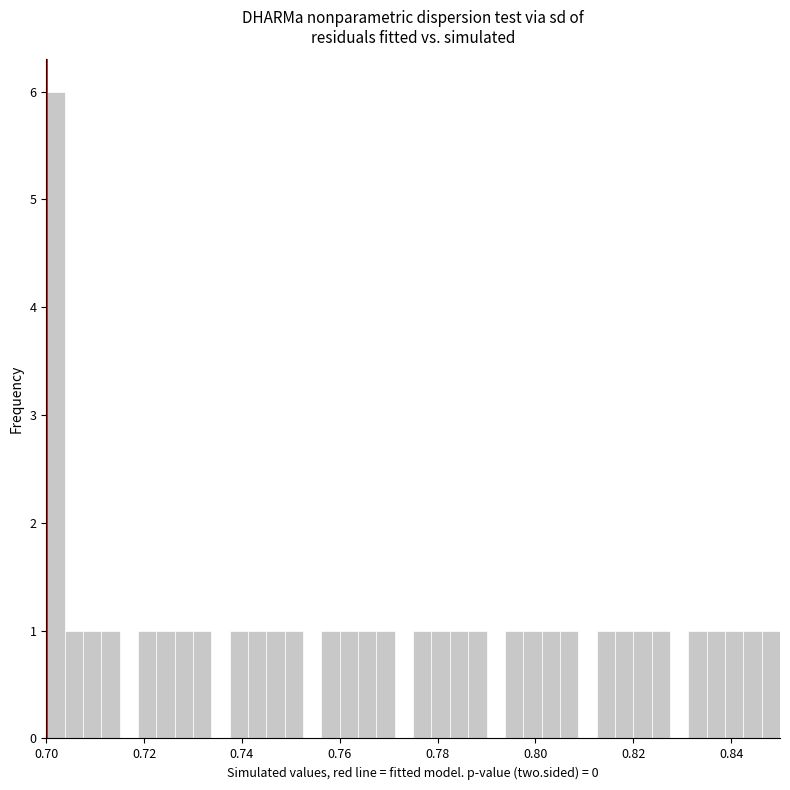

Around what value on the x-axis is the tallest bar? Give the approximate position of its centre, as read against the axis.

0.702